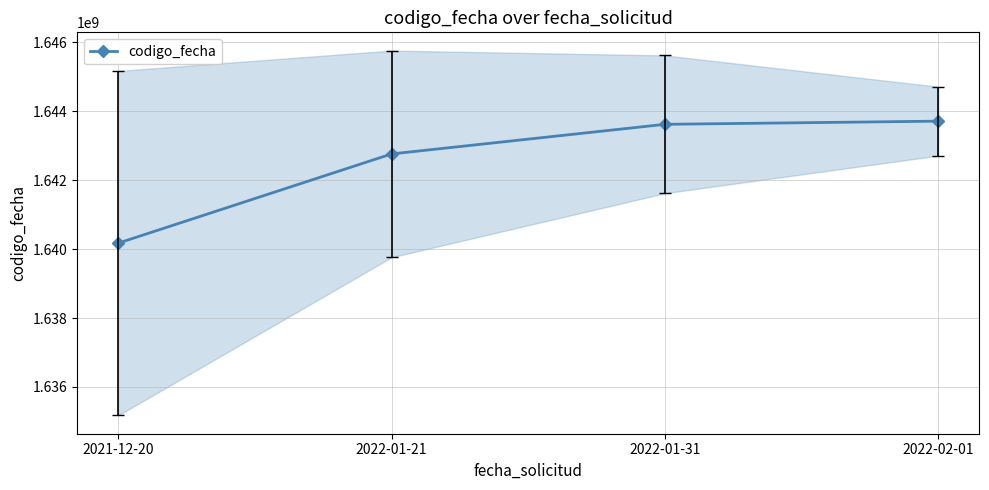

True or false: there are more than 1 points higher than both neighbors.

False